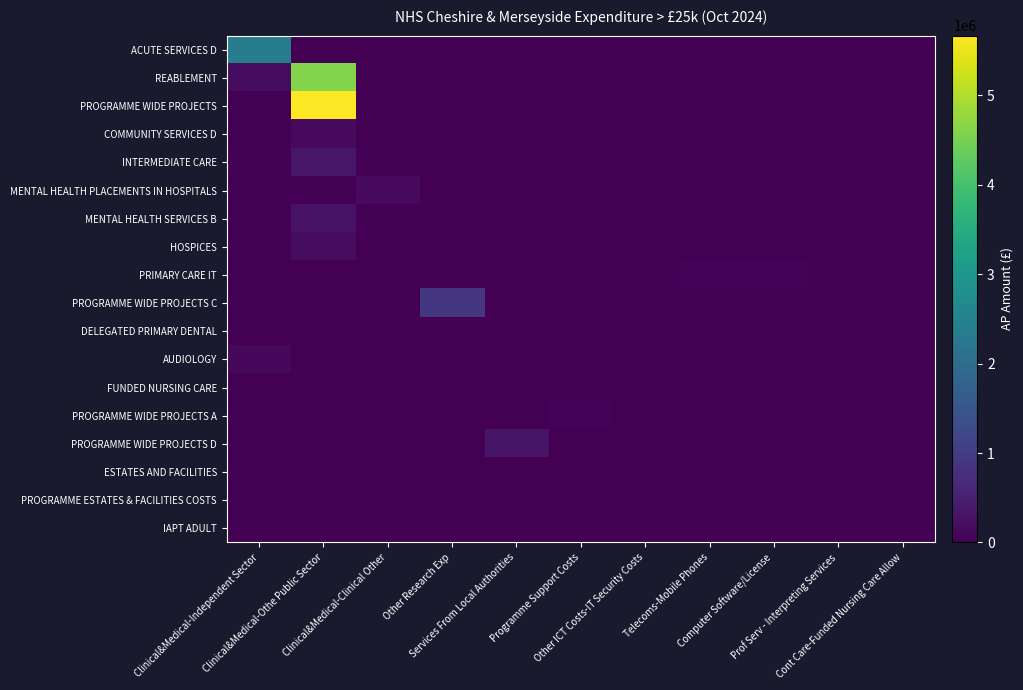

Which series changed the most between Clinical&Medical-Othe Public Sector and Programme Support Costs?

PROGRAMME WIDE PROJECTS